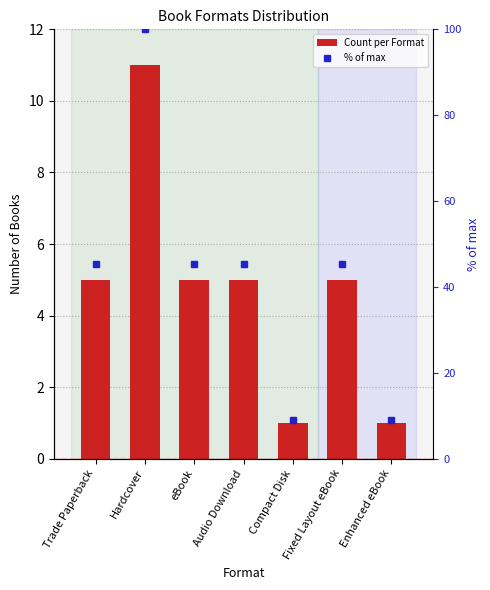

What is the label of the 5th bar from the right?

eBook